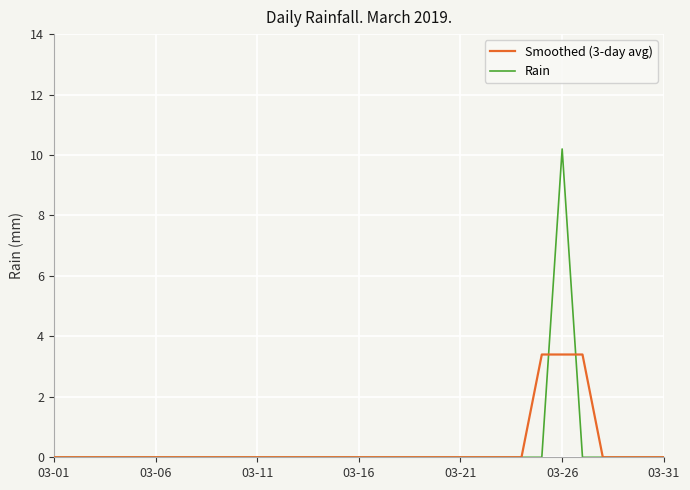

What is the maximum value for Rain?

10.2